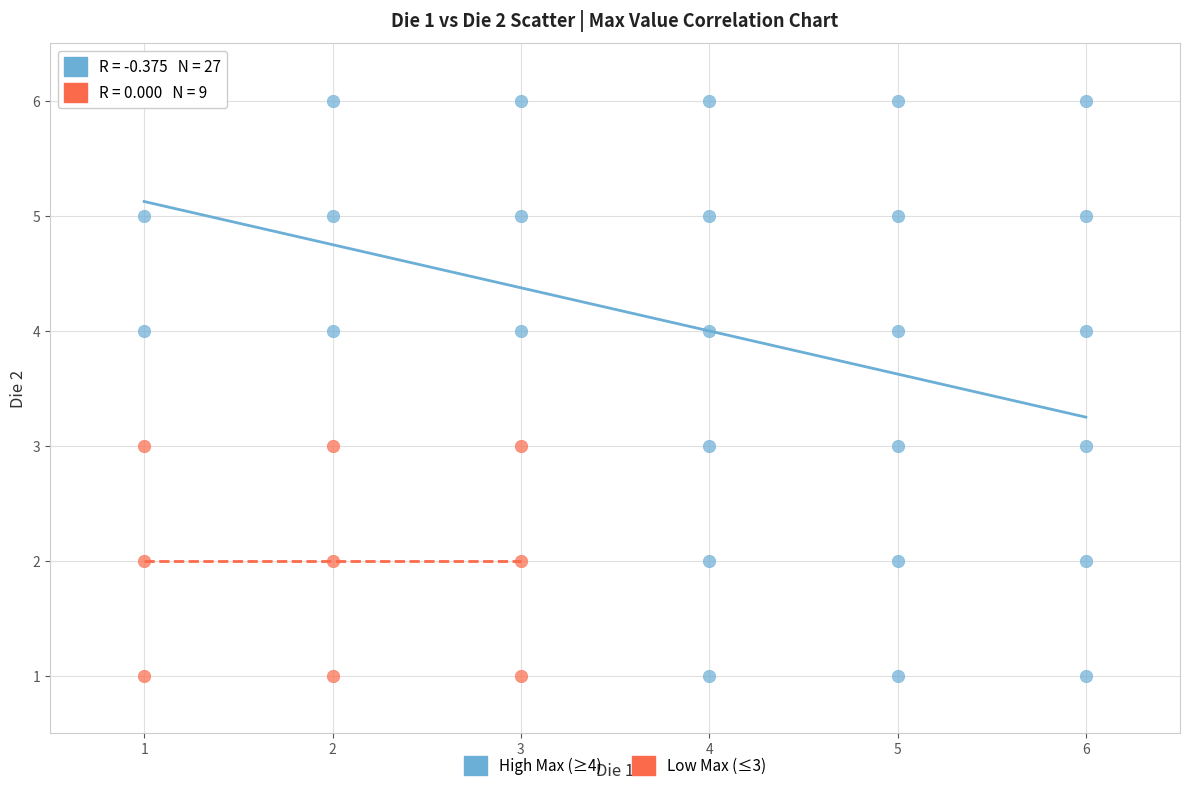

Which series reaches the maximum Y coordinate?

High Max (≥4)